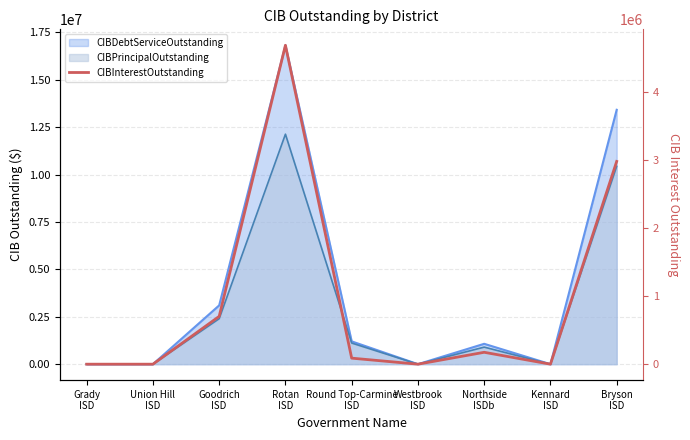

How many data points does each series have?

9